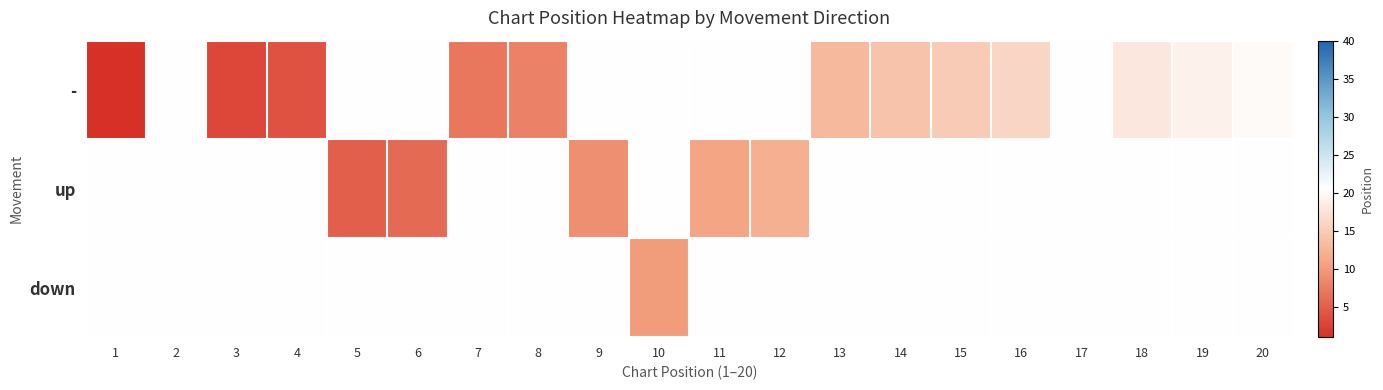

List the series in order of their peak value, lowest first.

-, up, down